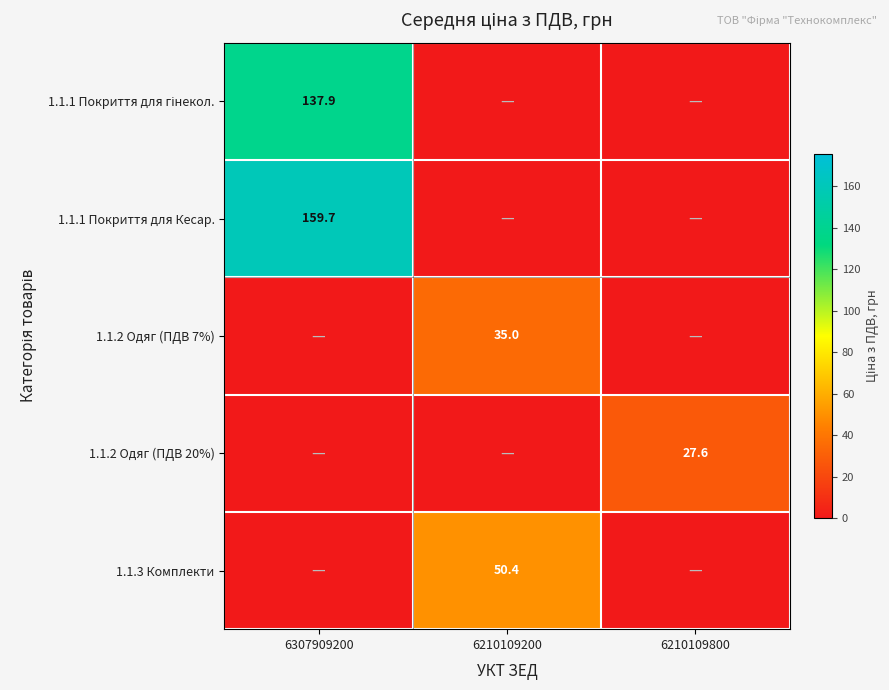

At which category does the chart reach its minimum across all series?

6210109200